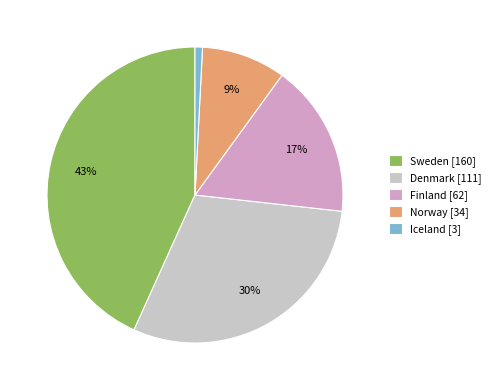

Count the number of slices in the pie.

5